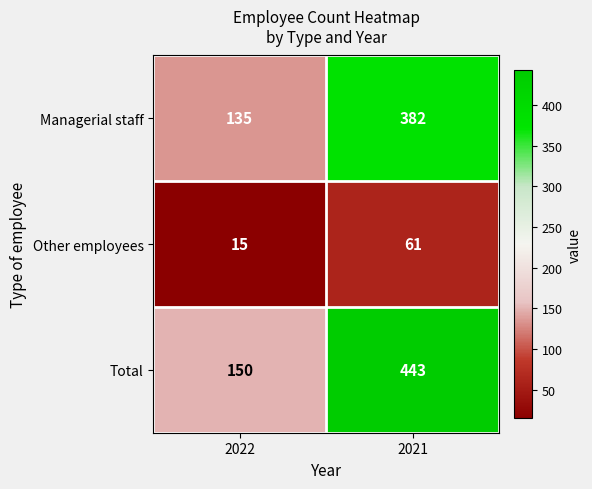

What is the total value across all series at 2022?

300